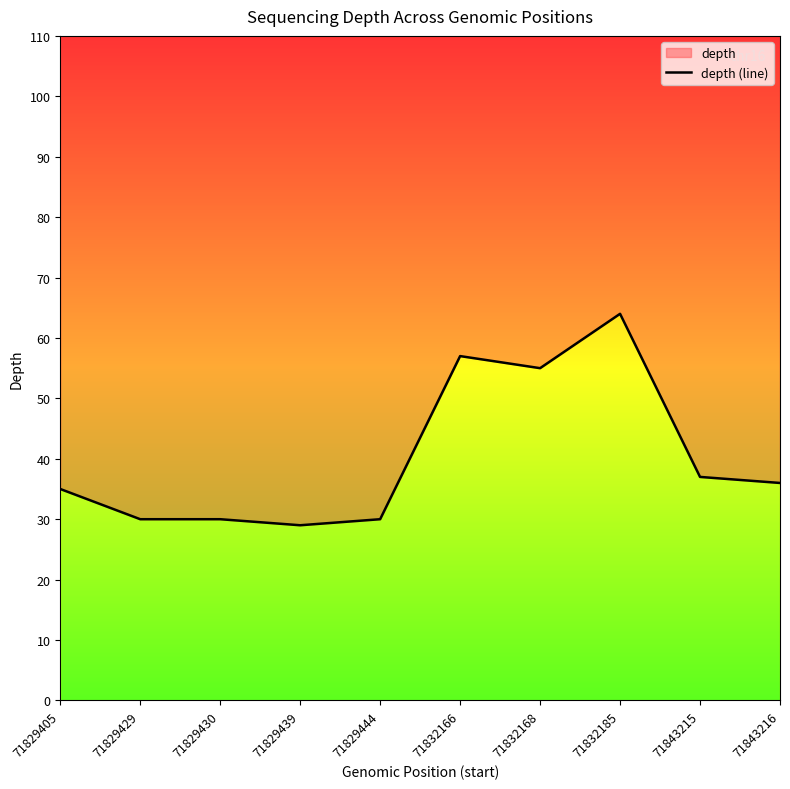

What is the value of the 1st point from the left?

35